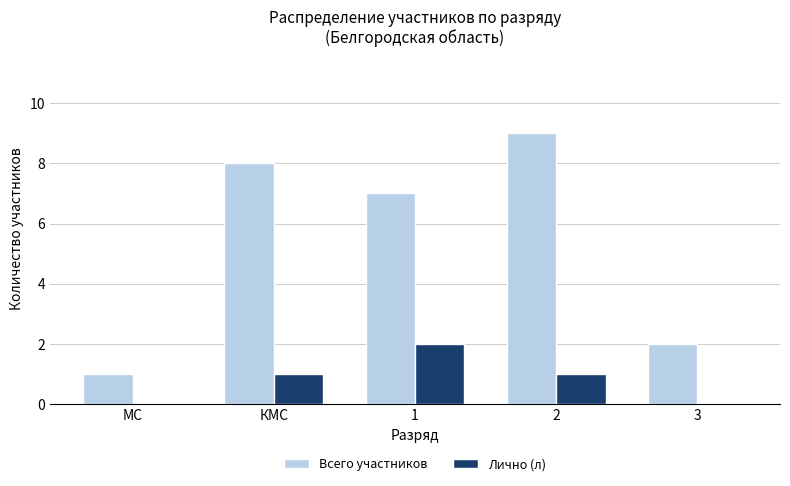

What is the average value of the Лично (л) series?

1